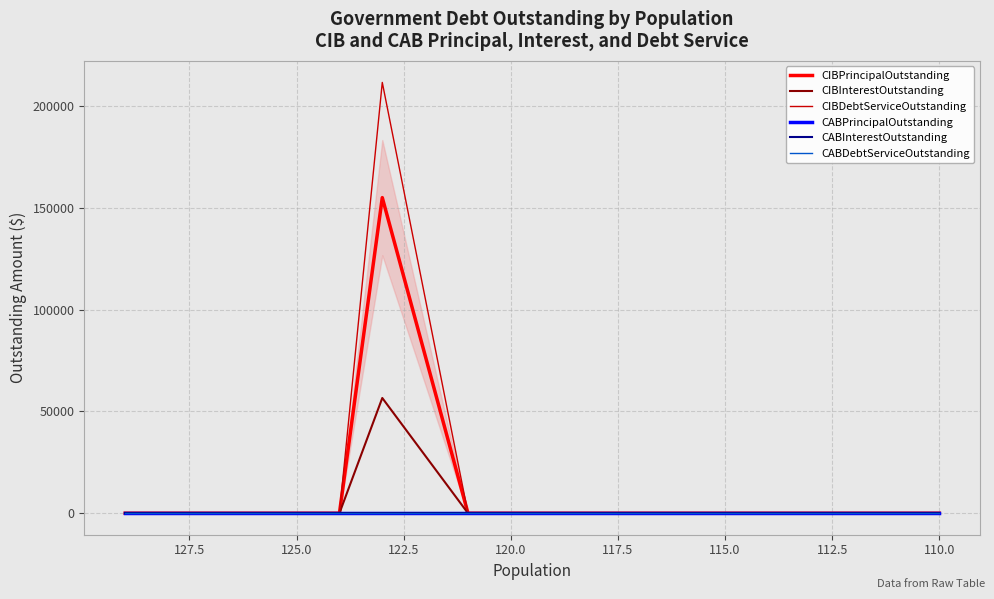

What are all the series names shown in the legend?

CIBPrincipalOutstanding, CIBInterestOutstanding, CIBDebtServiceOutstanding, CABPrincipalOutstanding, CABInterestOutstanding, CABDebtServiceOutstanding